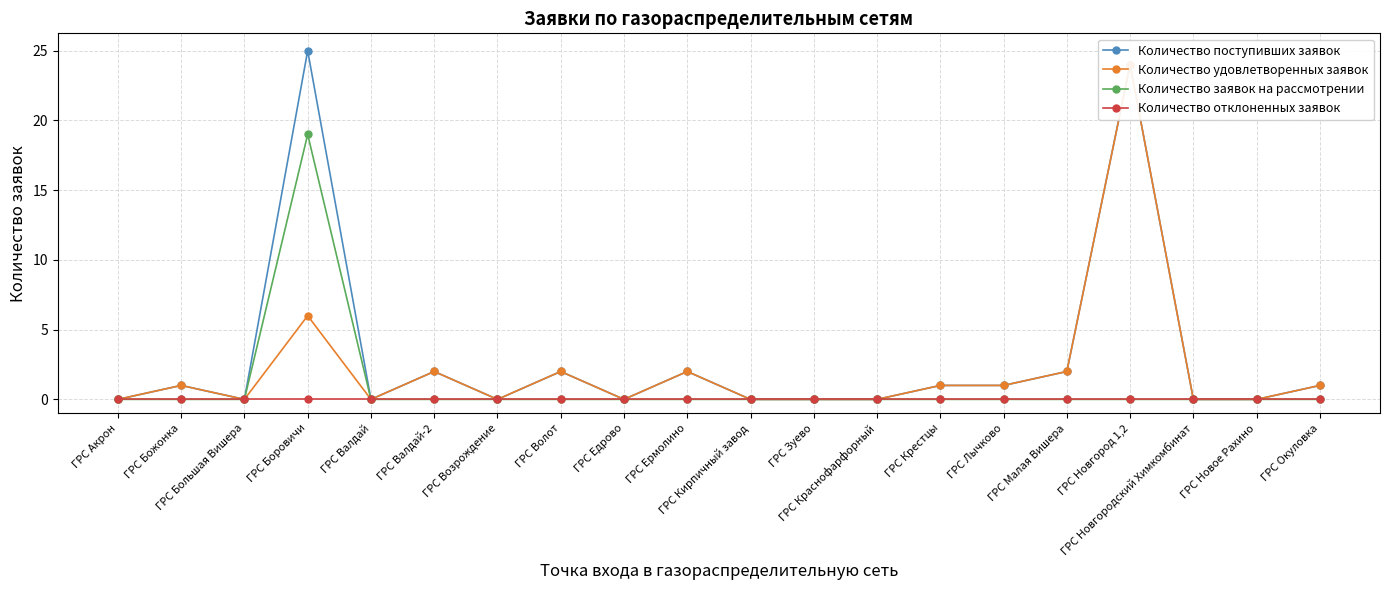

How many lines are shown in the chart?

4